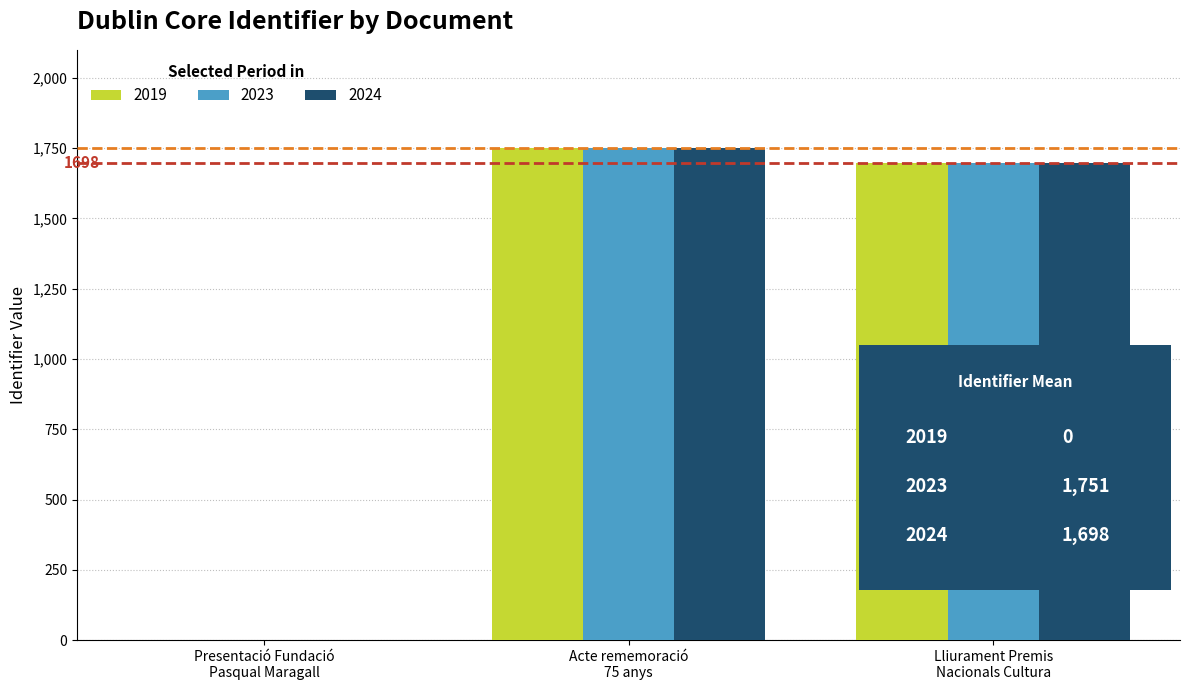

Are the bars grouped side by side (vs. stacked)?

Yes